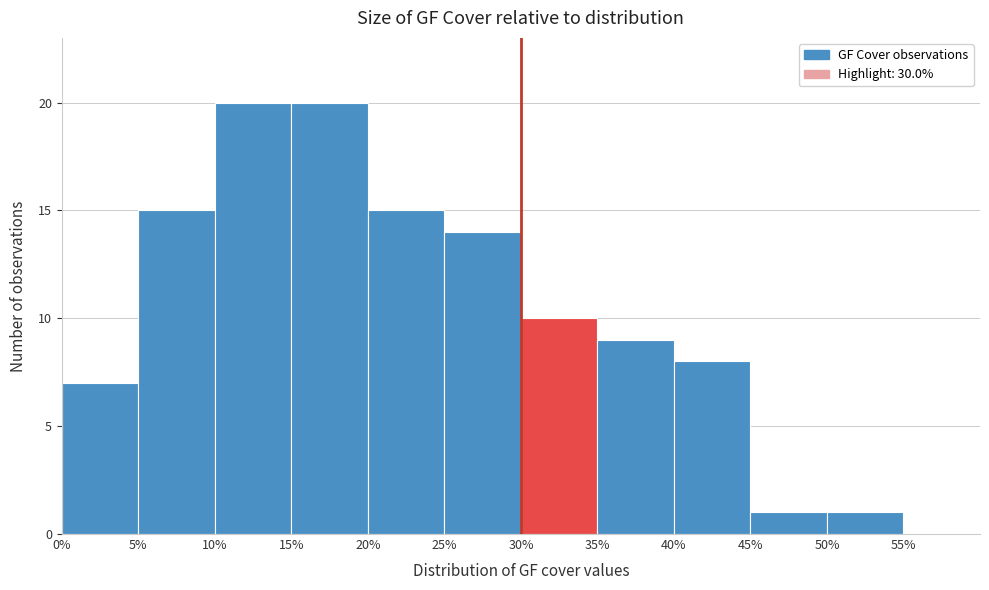

How tall is the bar that spans 45 to 50 on the x-axis? The values are not printed on the chart, so give them approximately, as read against the axis.

1